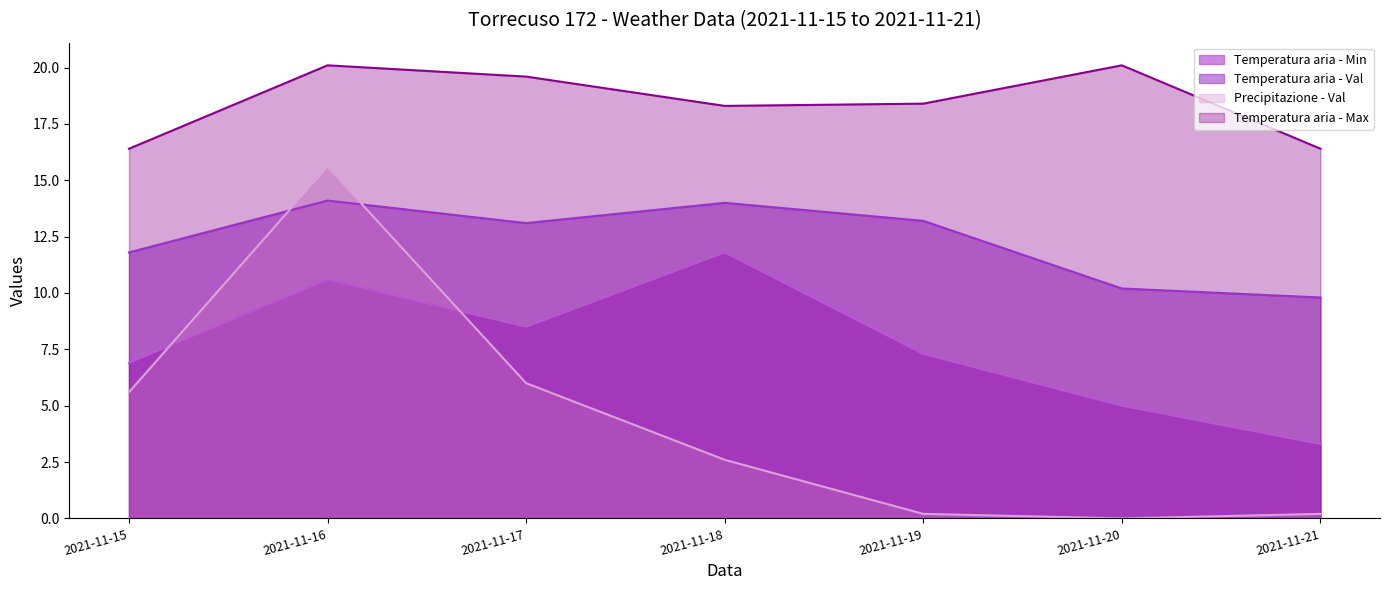

What value does the Temperatura aria - Min series have at 2021-11-19?

7.3